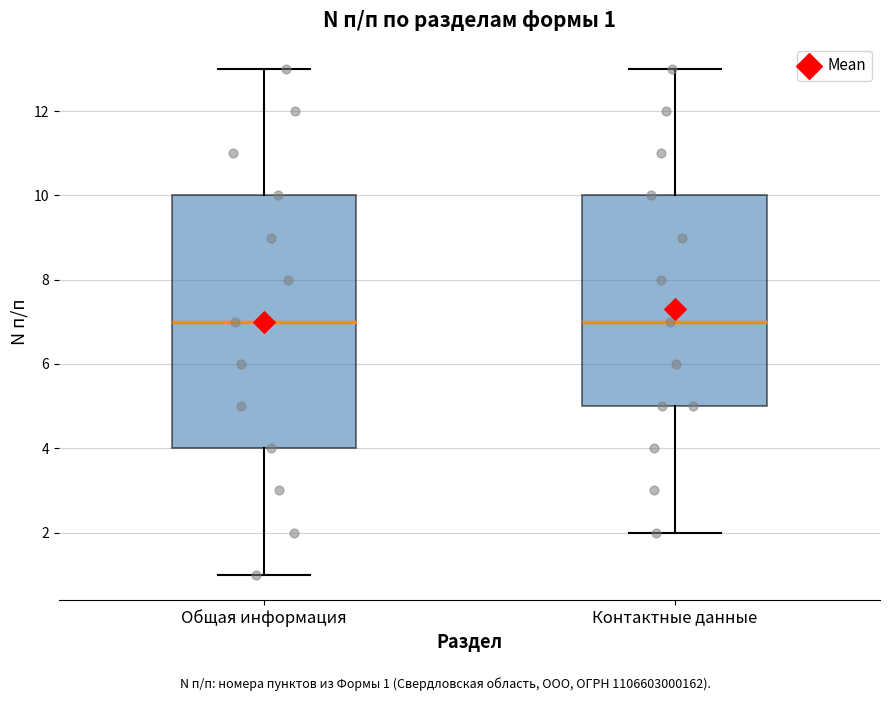

Which box is the tallest, from its lower edge to its upper edge?

Общая информация